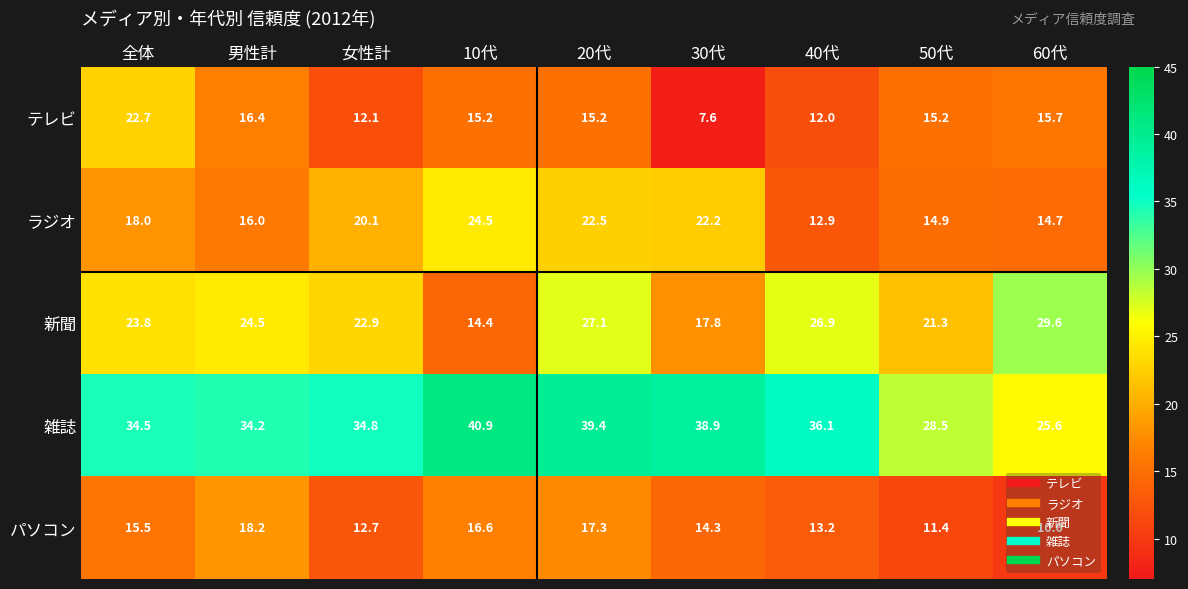

What is the difference between the maximum and minimum values in the パソコン series?

8.2